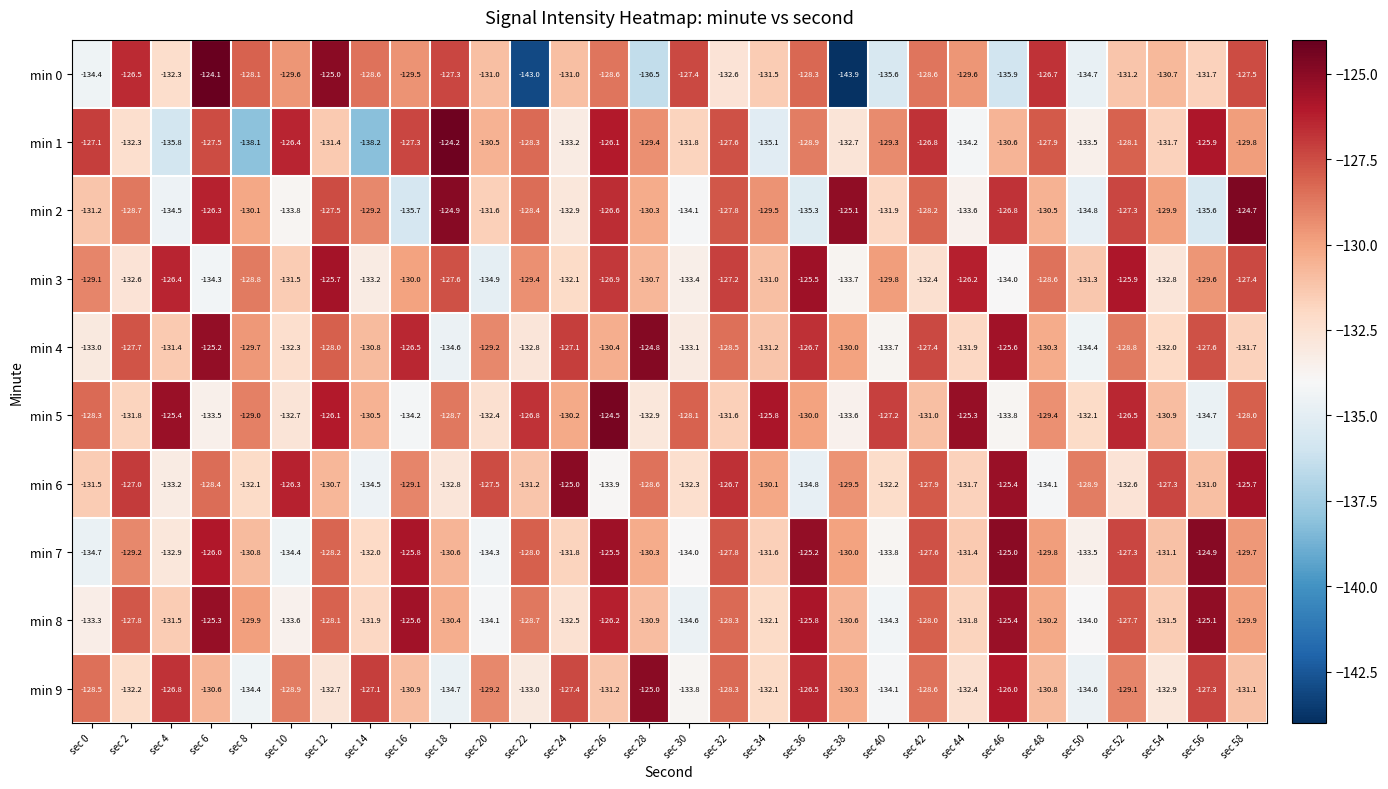

Which series has the largest range (max minus min)?

min 0